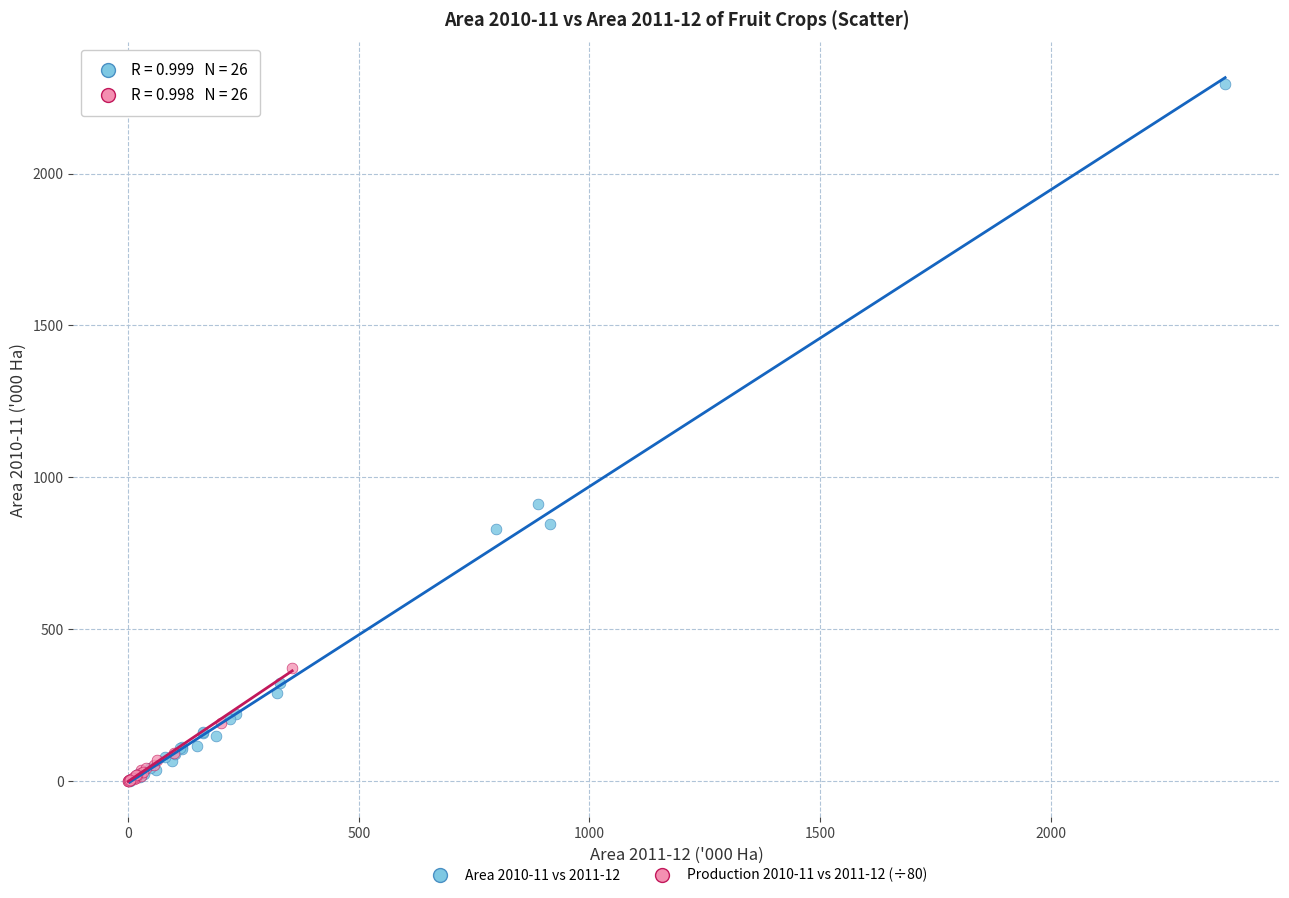

What are all the series names shown in the legend?

Area 2010-11 vs 2011-12, Production 2010-11 vs 2011-12 (÷80)